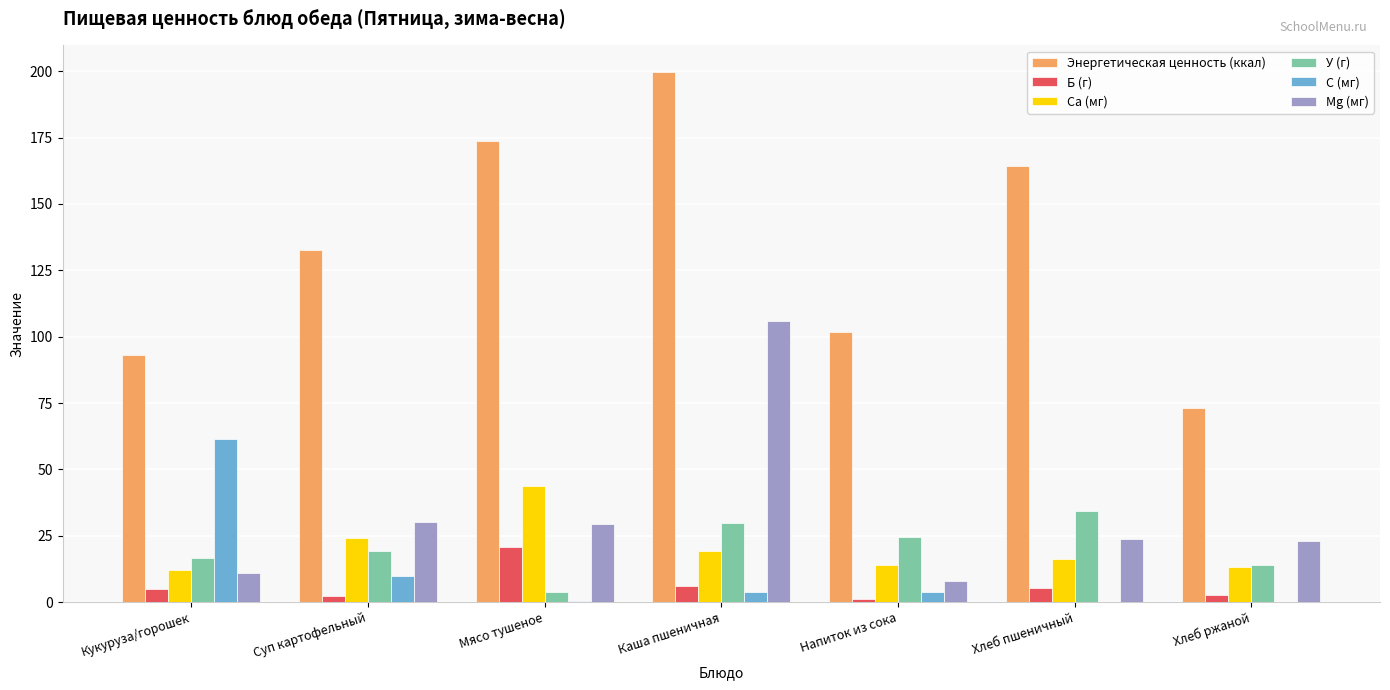

What is the sum of all У (г) values?

142.2